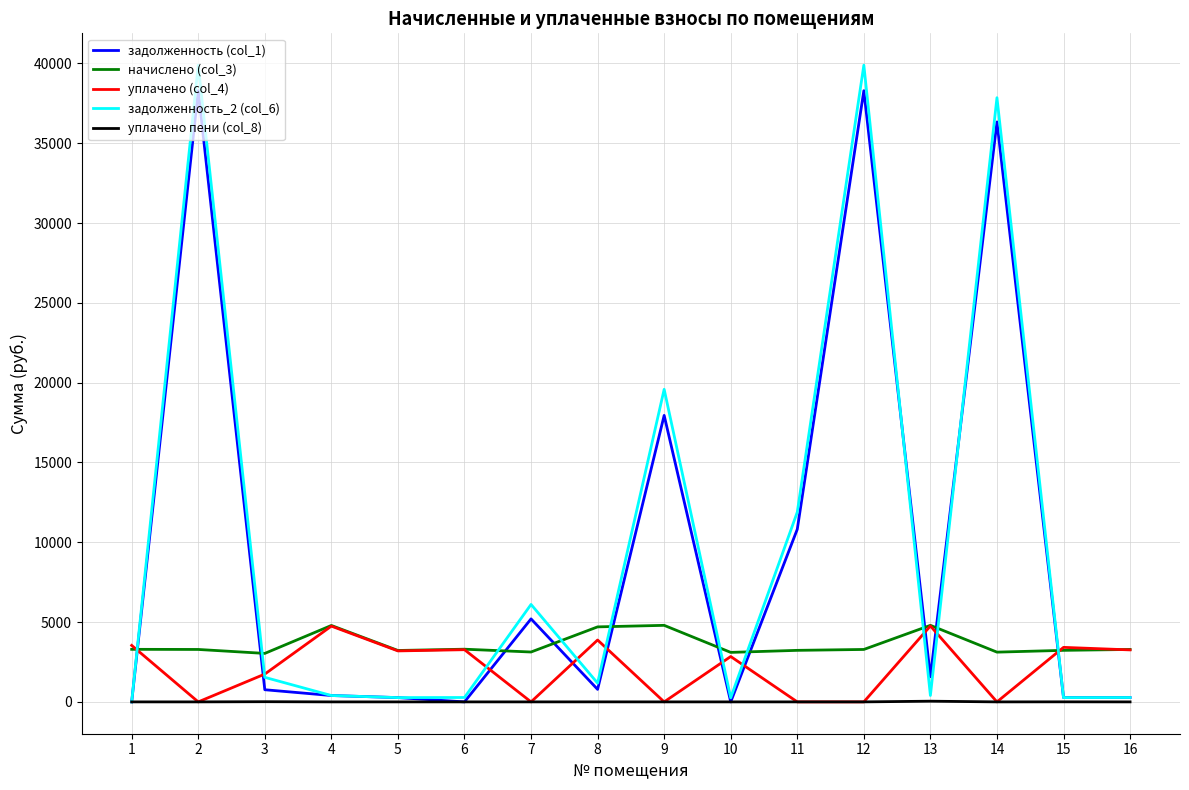

True or false: начислено (col_3) and задолженность (col_1) cross at least once.

True